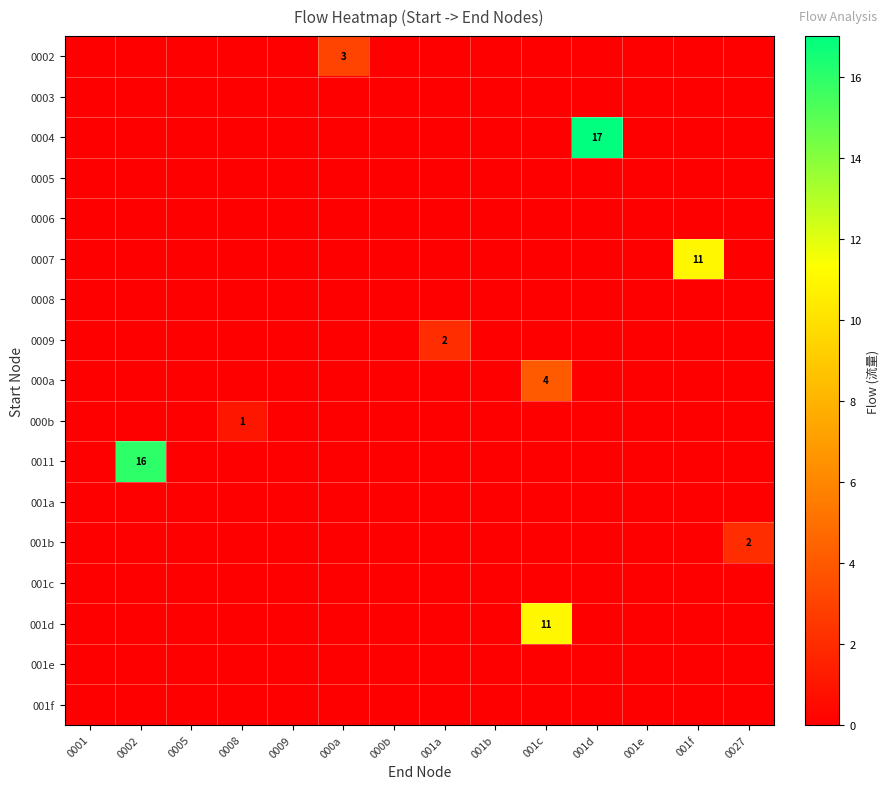

At how many categories does at least one series exceed 16?

1